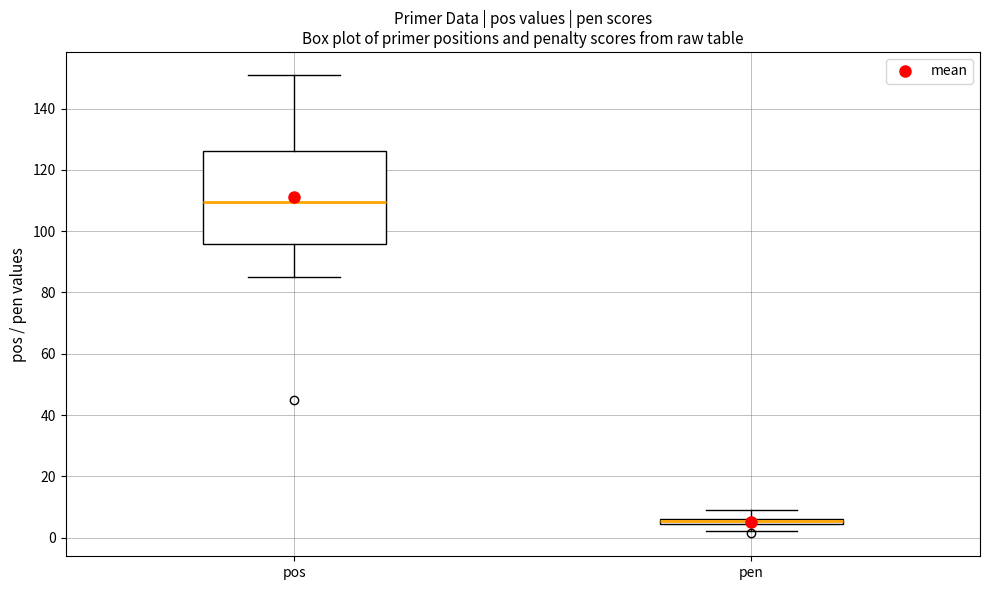

Where is the lower edge of the box for pen on the y-axis? The values are not printed on the chart, so give them approximately, as read against the axis.

4